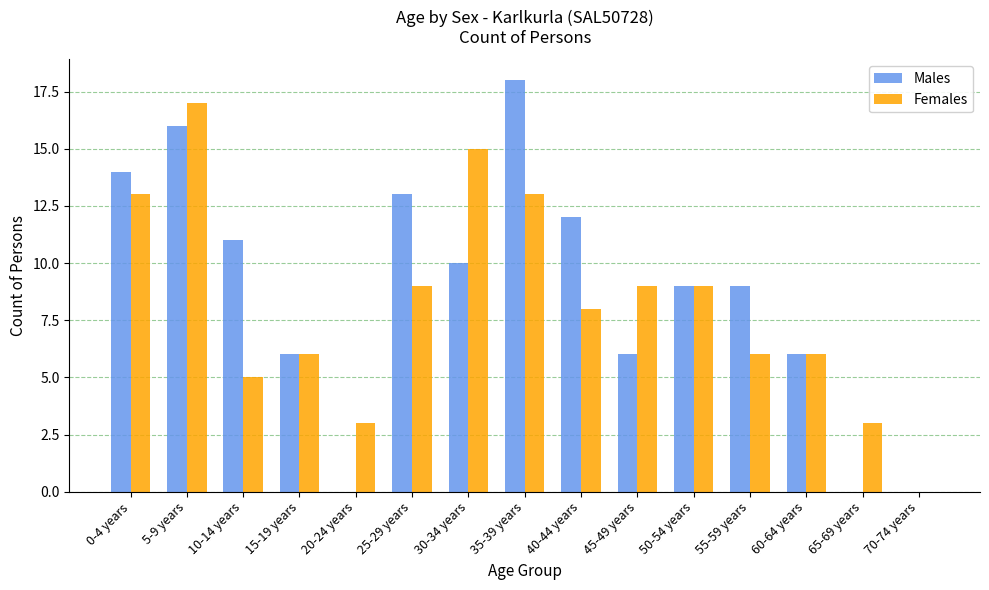

The value of Males at 10-14 years is 11. True or false?

True